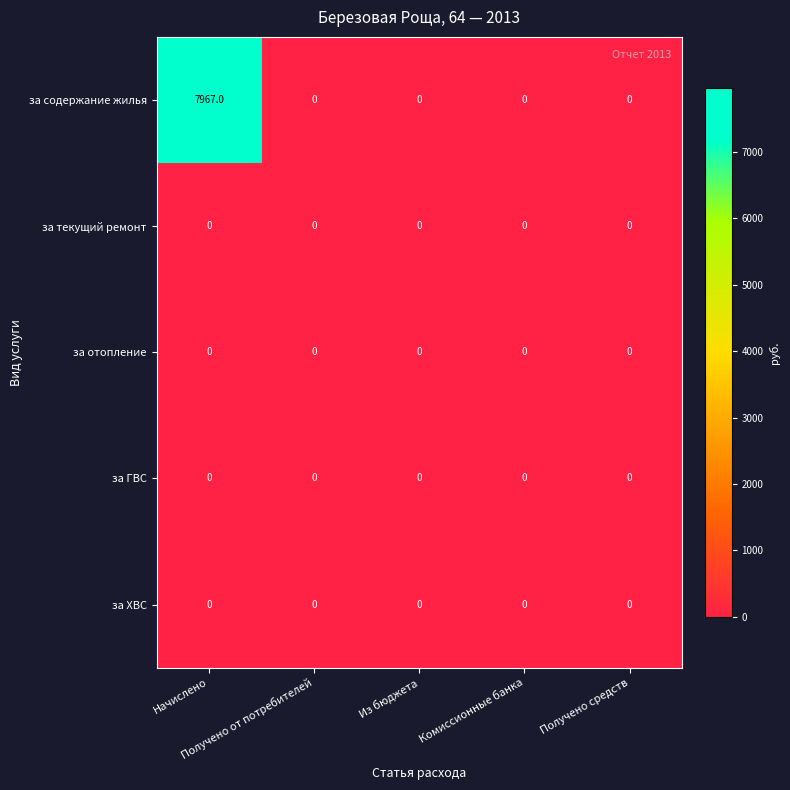

Which series has the largest total across all categories?

за содержание жилья